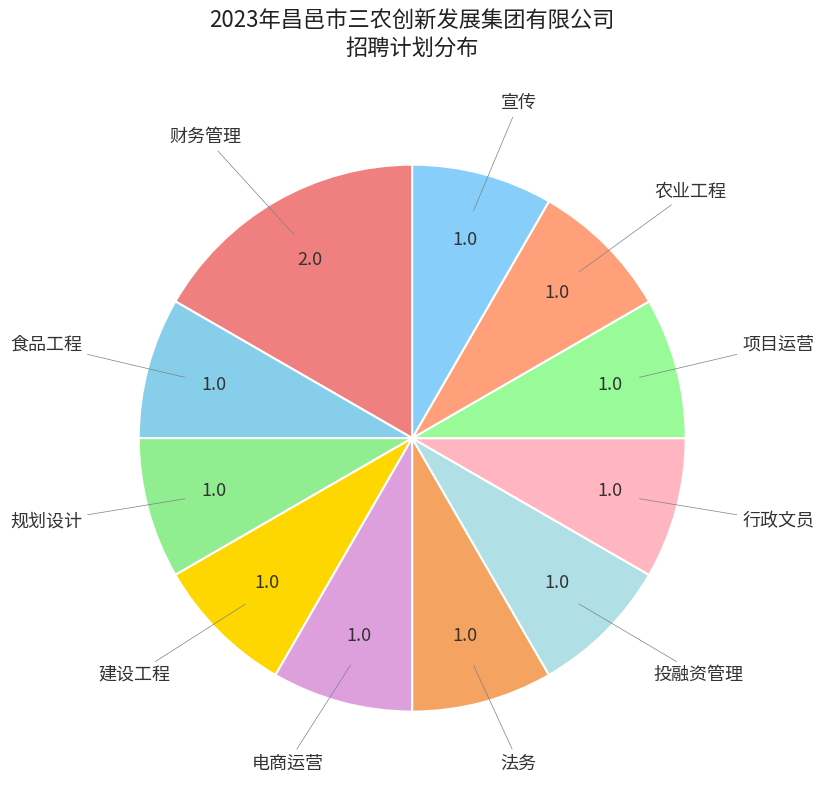

How many slices are in this pie chart?

11